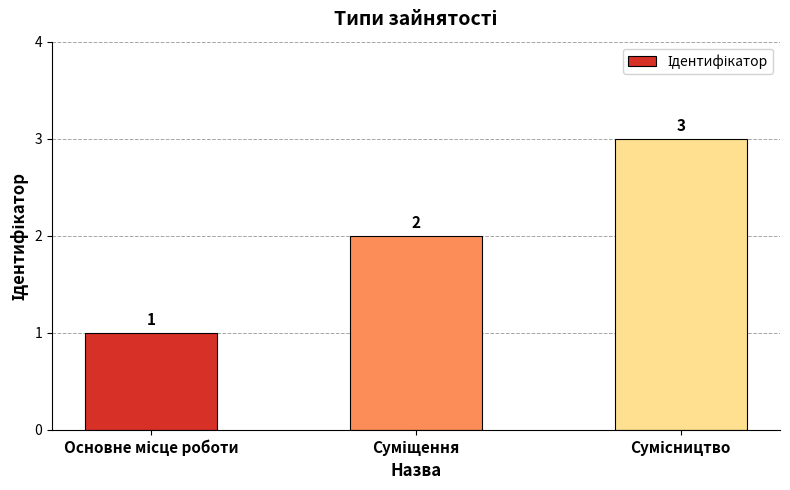

How many data points does each series have?

3